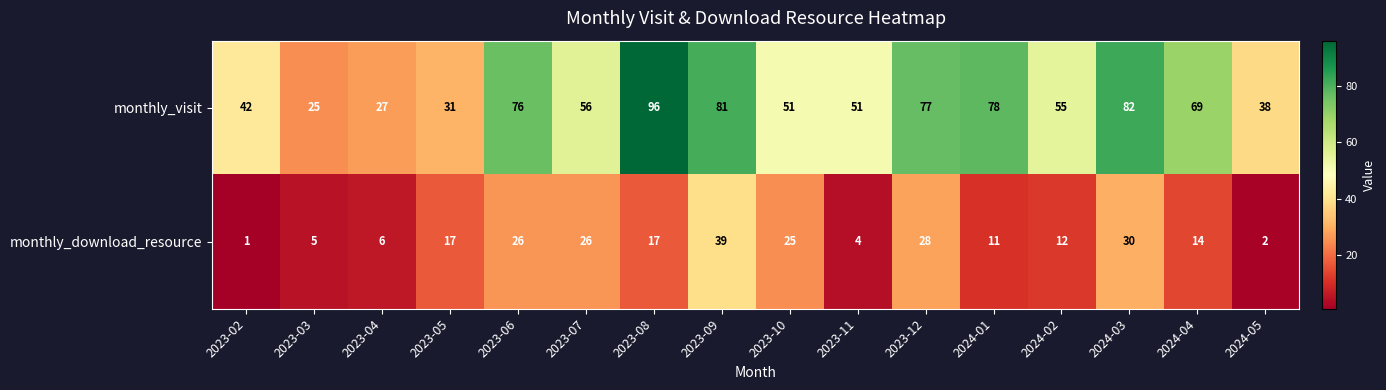

What is the approximate value of monthly_download_resource at 2023-05, to the nearest 5?

15